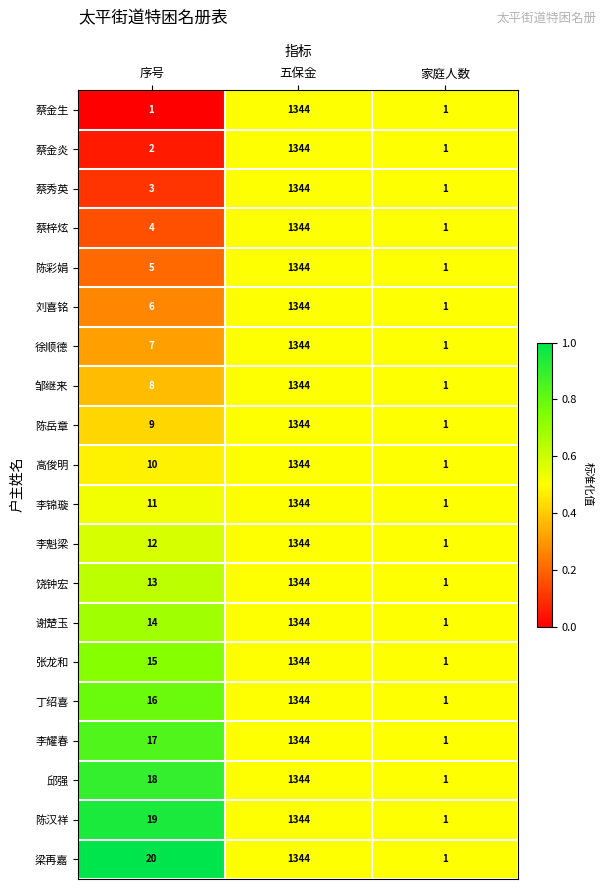

What is the spread (max minus min) of values at 序号?

19